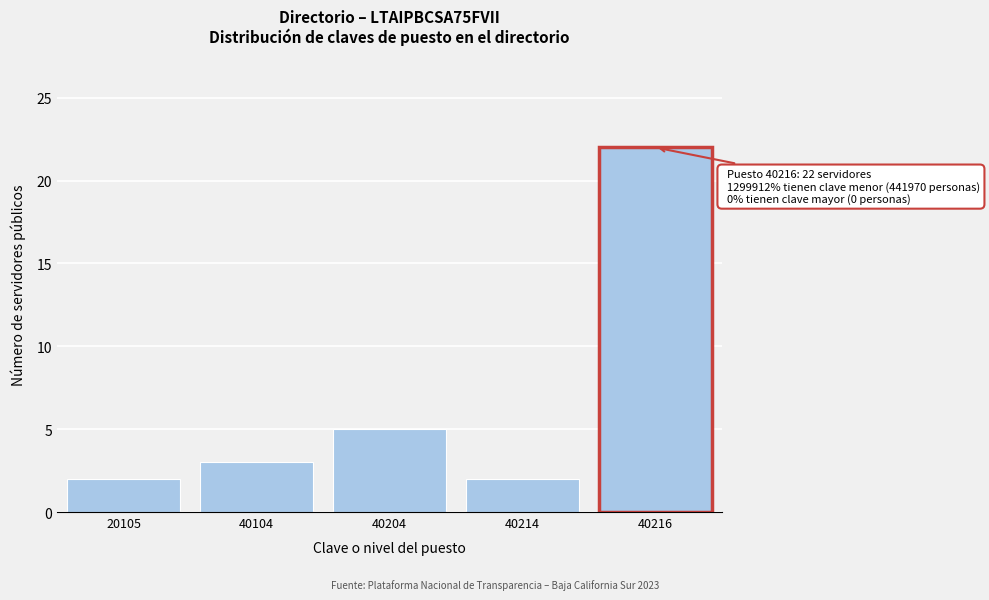

Reading left to right, extract all data points from this chart.

2	3	5	2	22